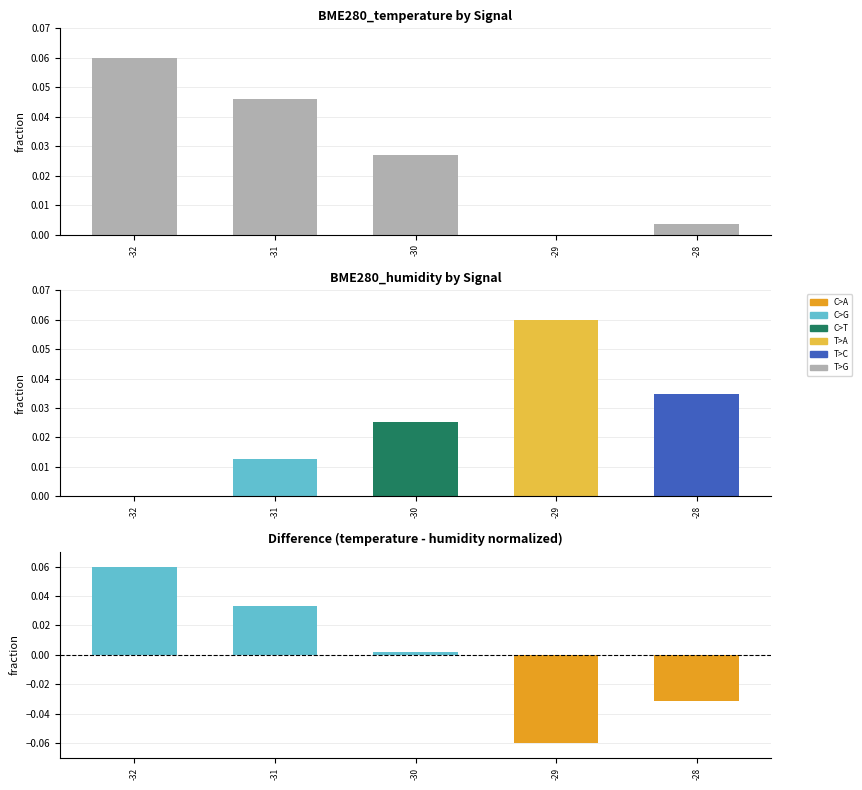

True or false: BME280_temperature has a value of 0.0 at -32.

False